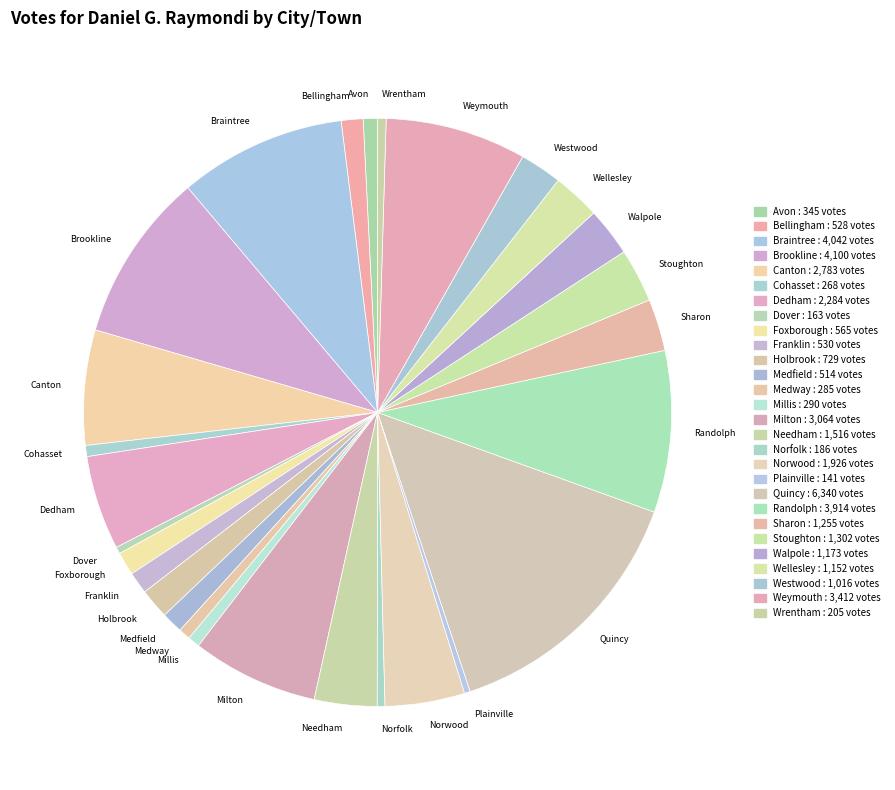

Is the sum of Walpole and Wellesley greater than half?

No